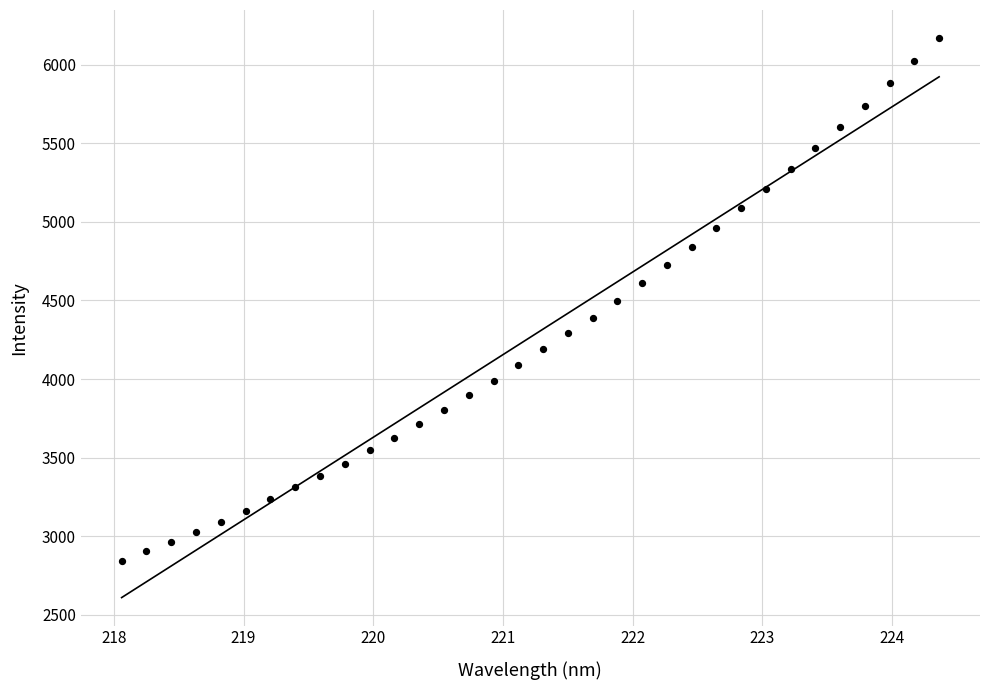

What is the range of Y values (max minus min)?

3327.8